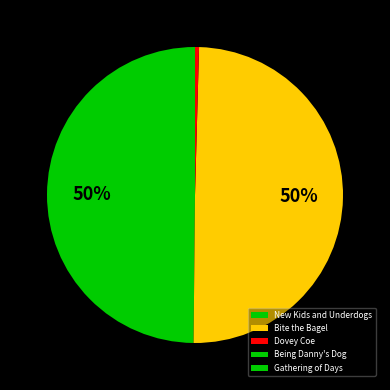

How many slices are in this pie chart?

5